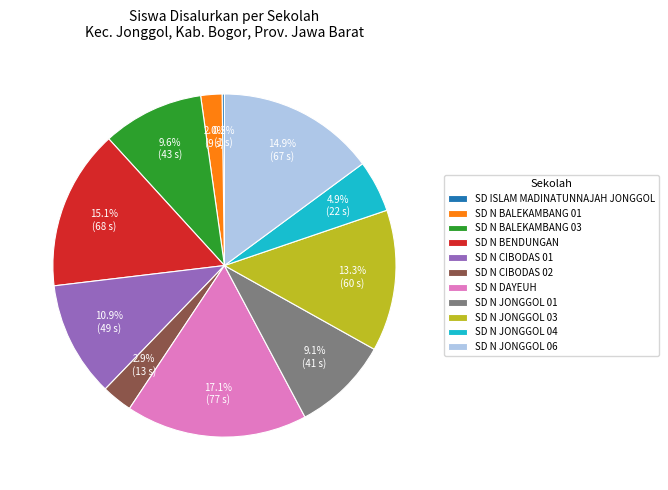

Between SD N JONGGOL 01 and SD N JONGGOL 06, which is larger?

SD N JONGGOL 06